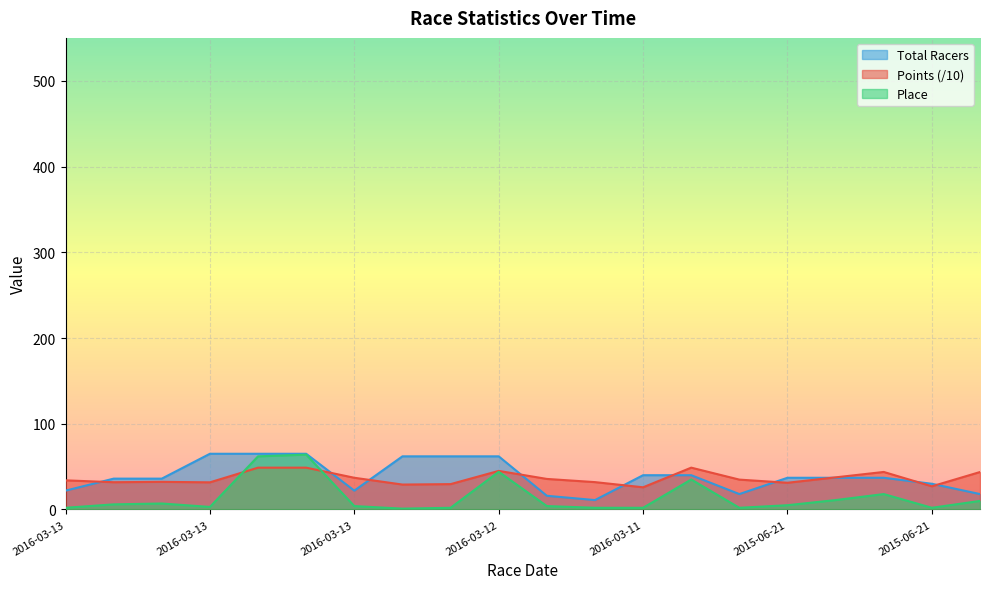

What is the difference between the maximum and minimum values in the Place series?

63.0